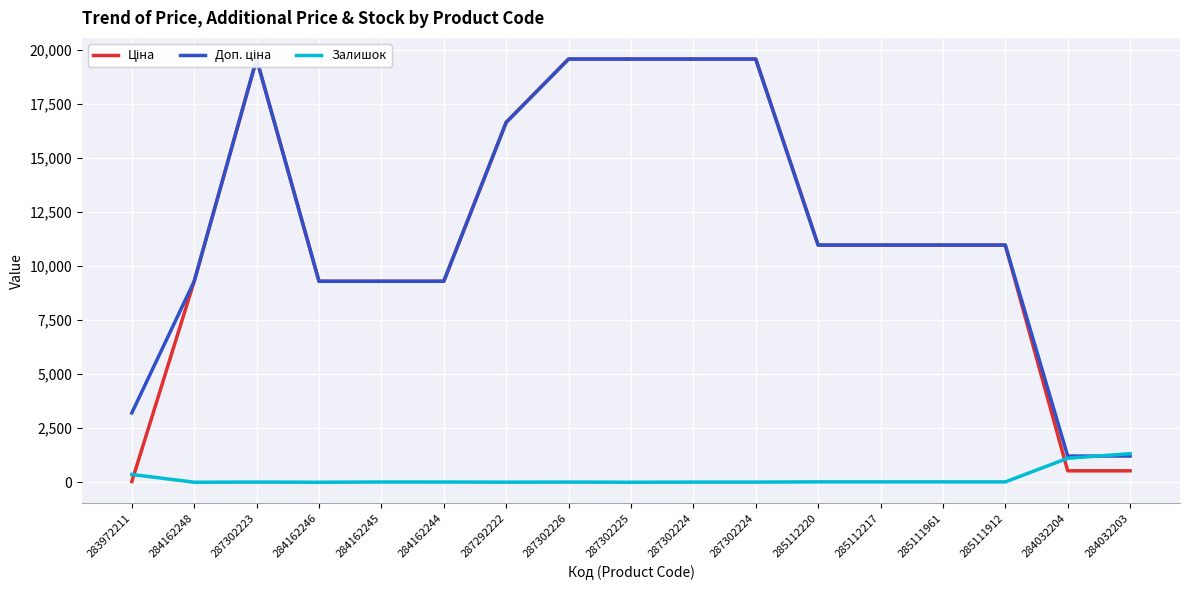

Between 284162248 and 285112220, which series saw the biggest shift?

Ціна